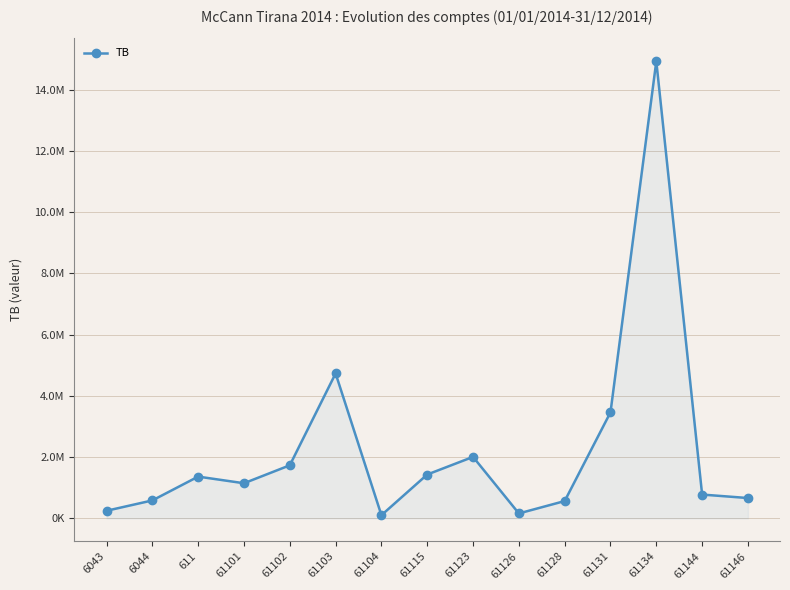

List the labels in order of value, largest first.

61134, 61103, 61131, 61123, 61102, 61115, 611, 61101, 61144, 61146, 6044, 61128, 6043, 61126, 61104